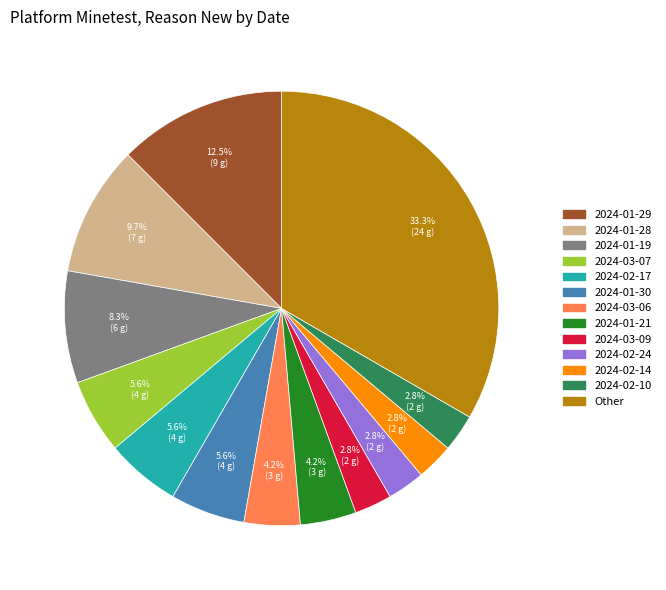

Is there a majority slice in this chart?

No